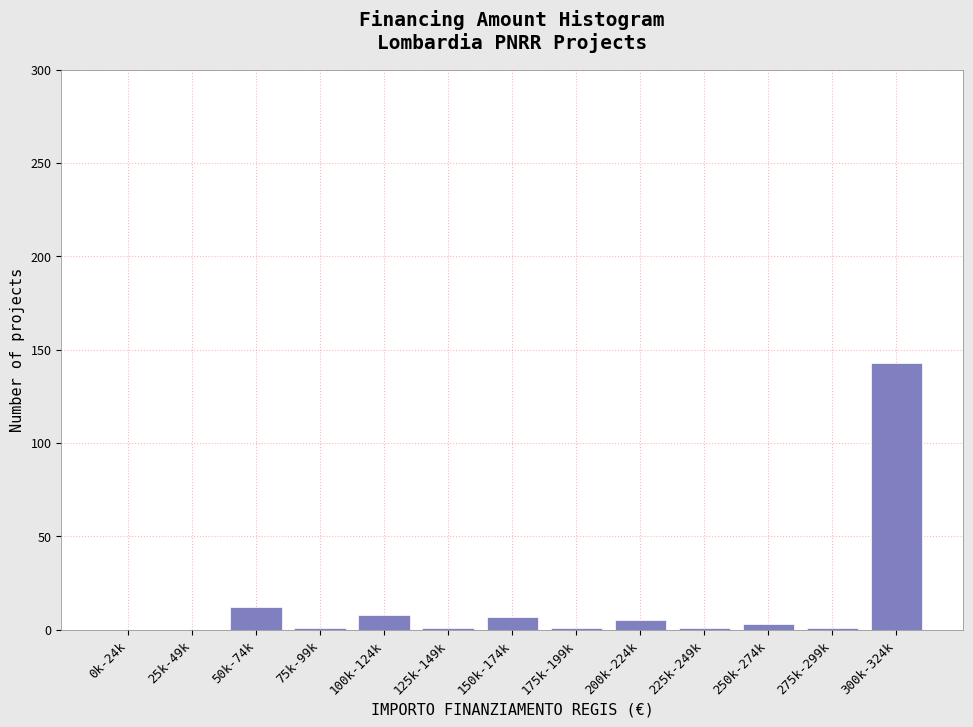

True or false: the data shows 5 at 200k-224k.

True